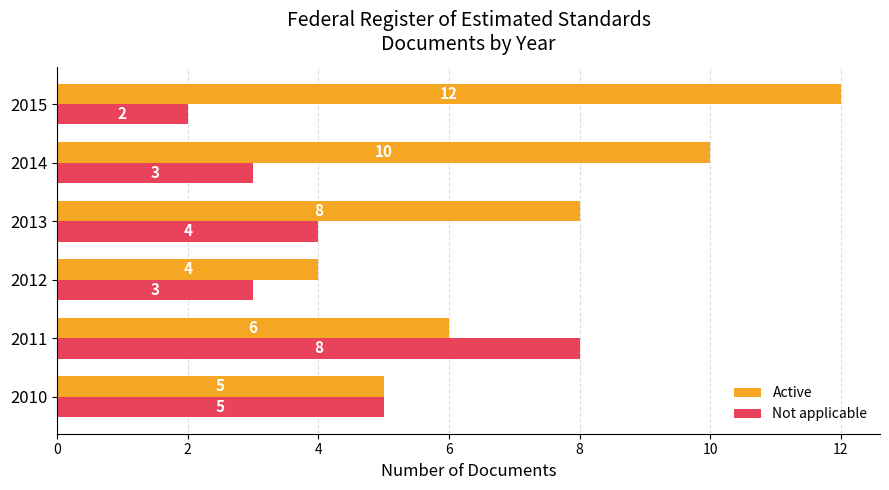

Rank the series by their average value, from lowest to highest.

Not applicable, Active